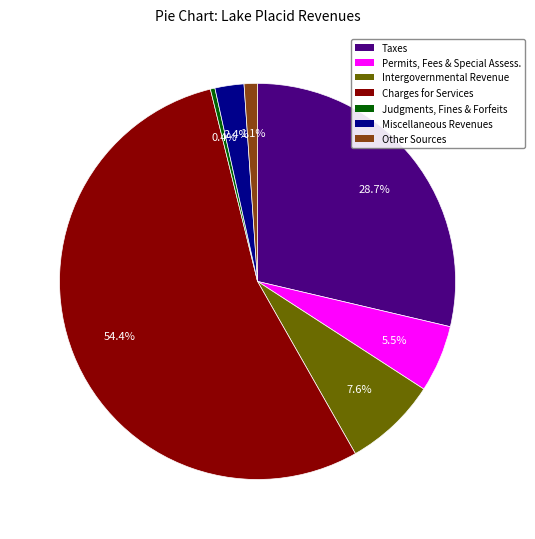

Is there a majority slice in this chart?

Yes